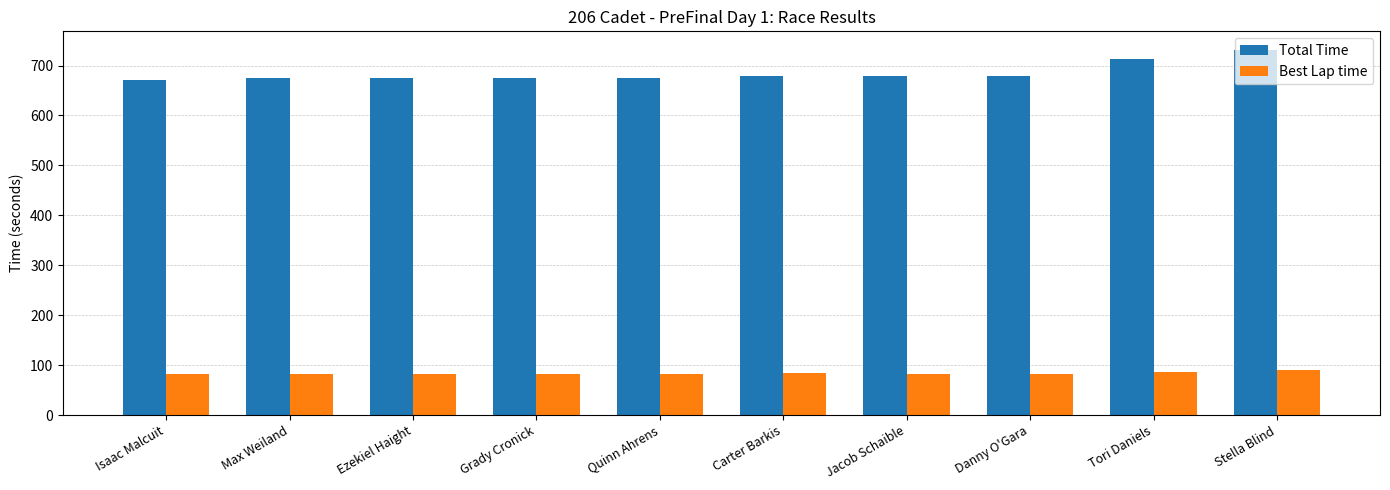

How many data points in Total Time are above 679?

5